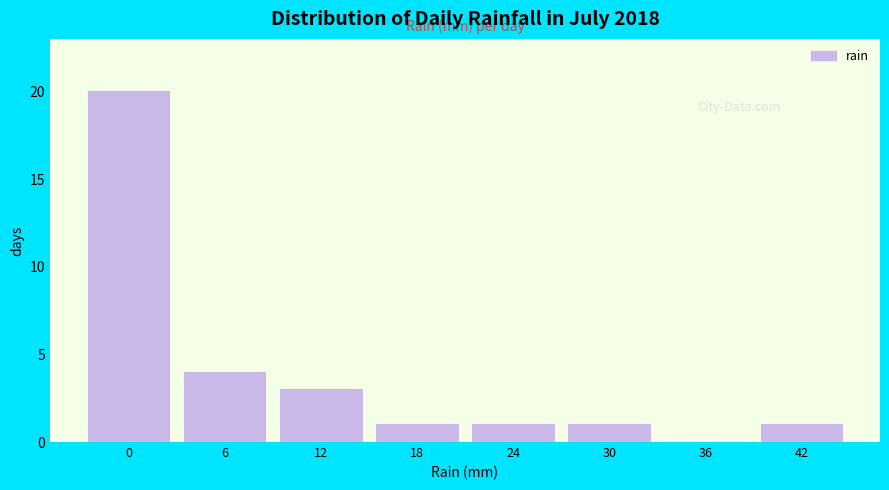

Reading right to left, what are all the values shown in this chart?

42=1	36=0	30=1	24=1	18=1	12=3	6=4	0=20